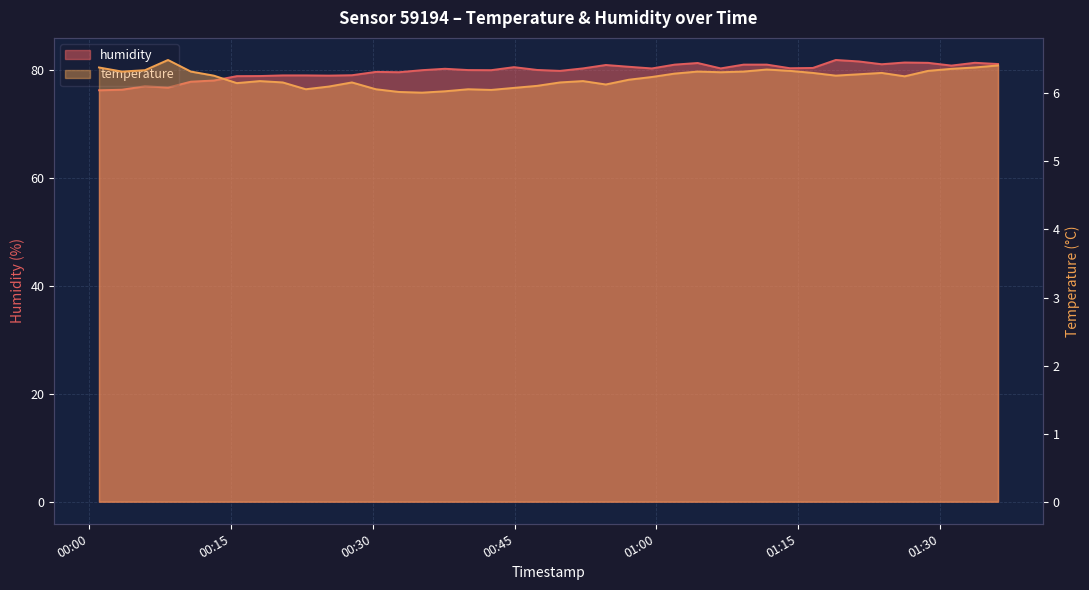

How many distinct data groups are displayed?

2